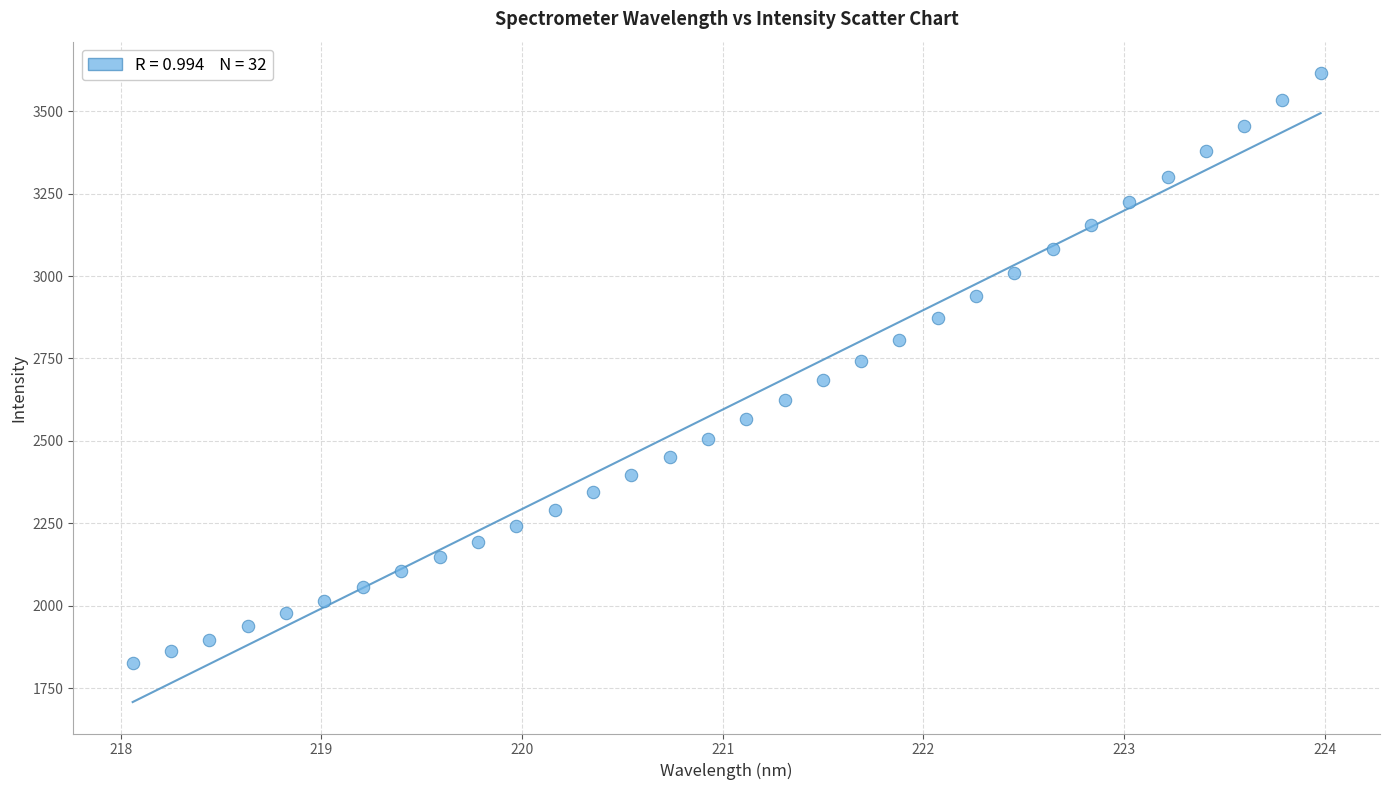

What is the range of Y values (max minus min)?

1790.5